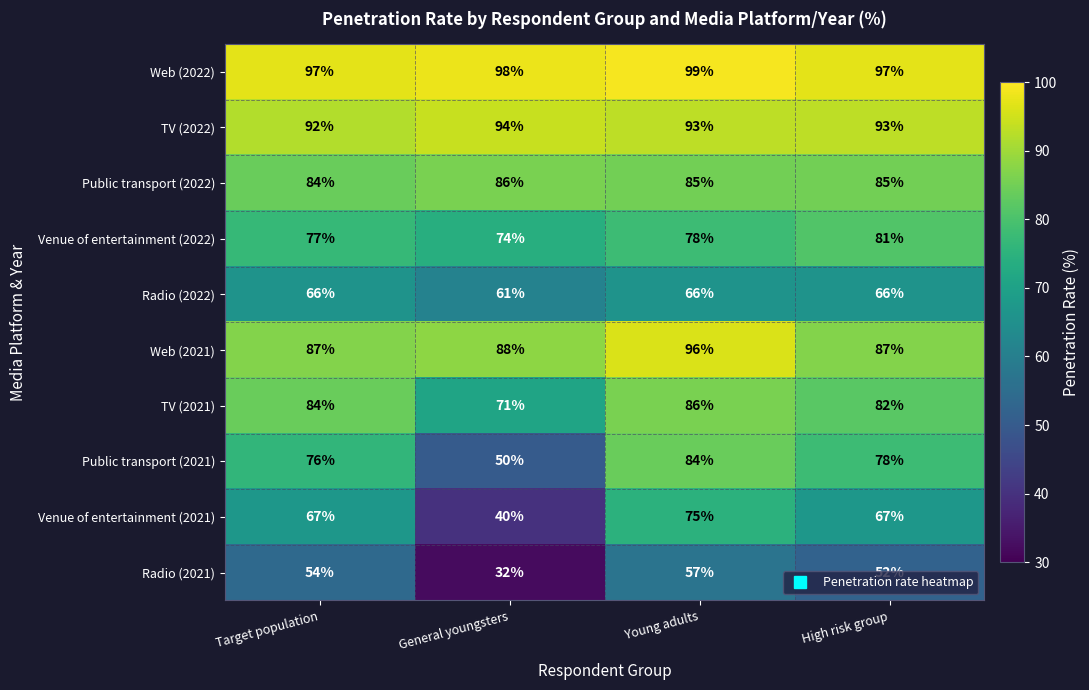

Which category has the lowest value across all series?

General youngsters